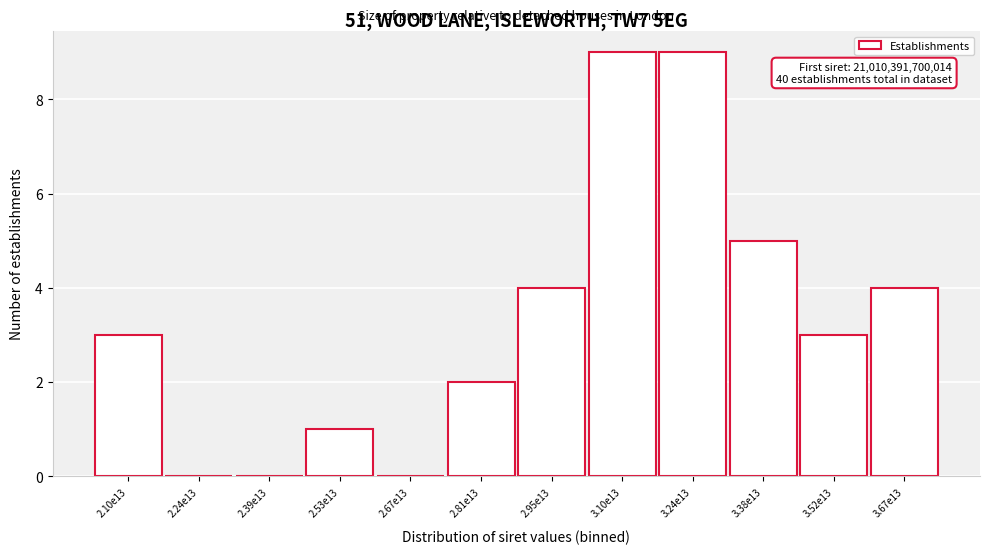

Reading left to right, extract all data points from this chart.

2.10e13=3	2.24e13=0	2.39e13=0	2.53e13=1	2.67e13=0	2.81e13=2	2.95e13=4	3.10e13=9	3.24e13=9	3.38e13=5	3.52e13=3	3.67e13=4